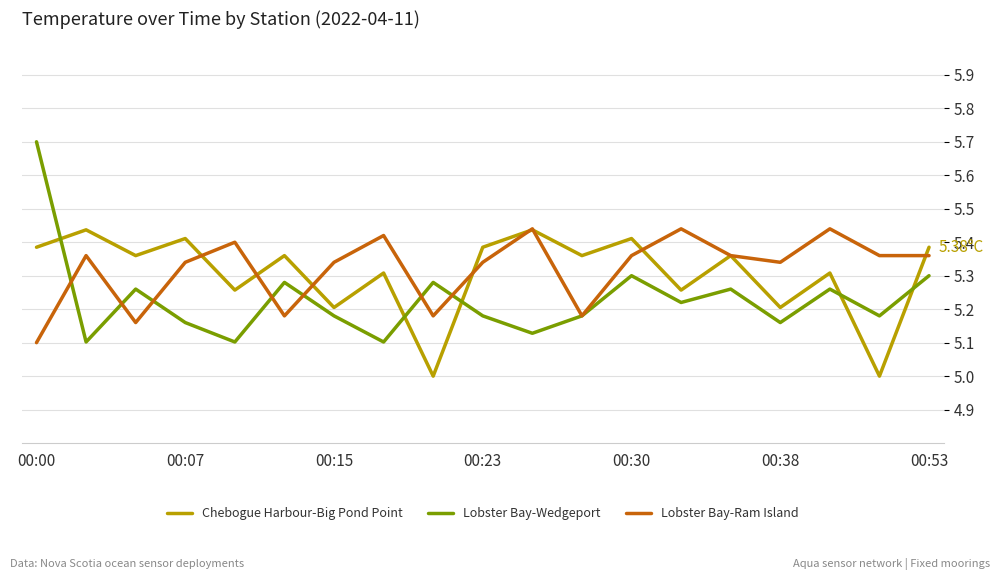

After their last crossing, which series has the higher values: Lobster Bay-Wedgeport or Chebogue Harbour-Big Pond Point?

Chebogue Harbour-Big Pond Point